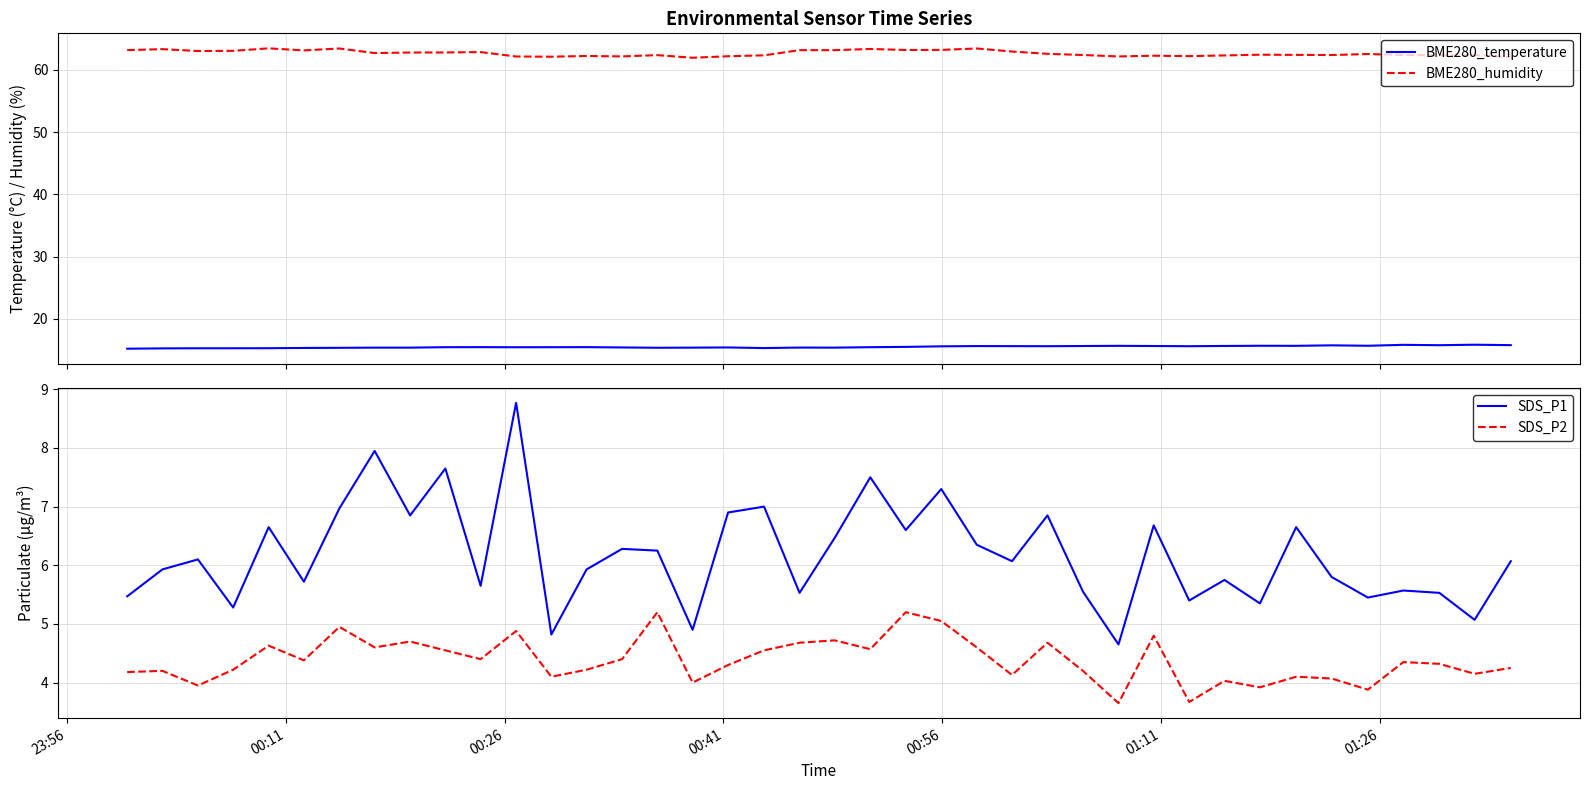

What is the highest value of the BME280_temperature series?

15.9